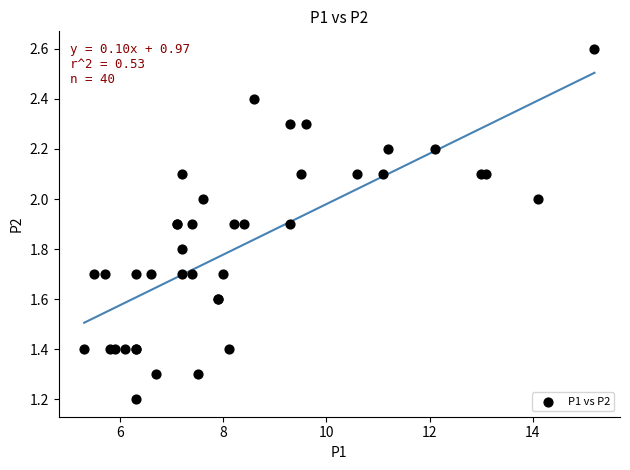

What Y value in the scatter plot is closest to 1?

1.2